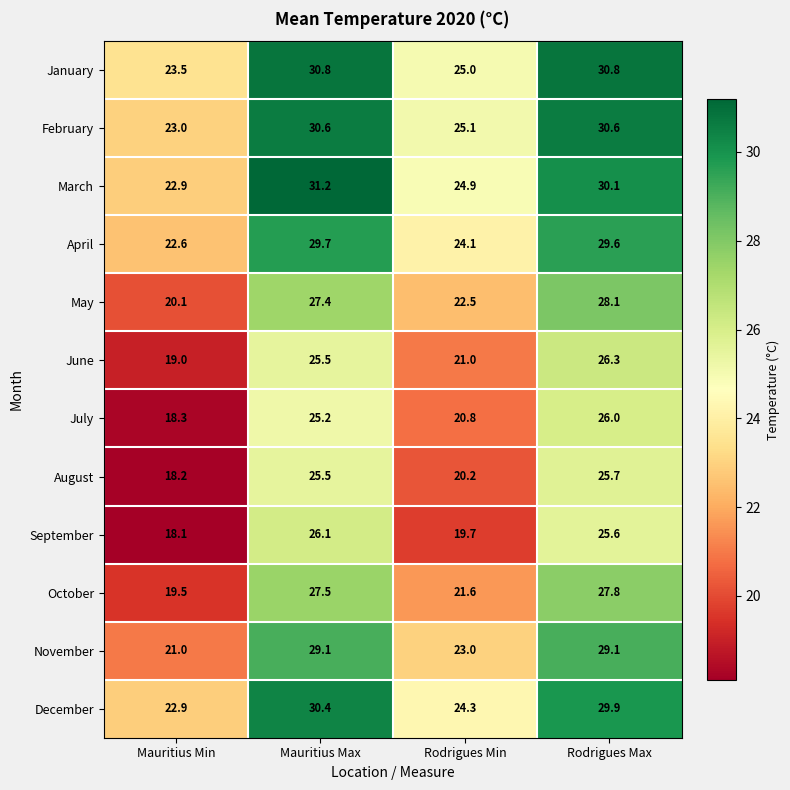

What is the total value across all series at Rodrigues Max?

339.6